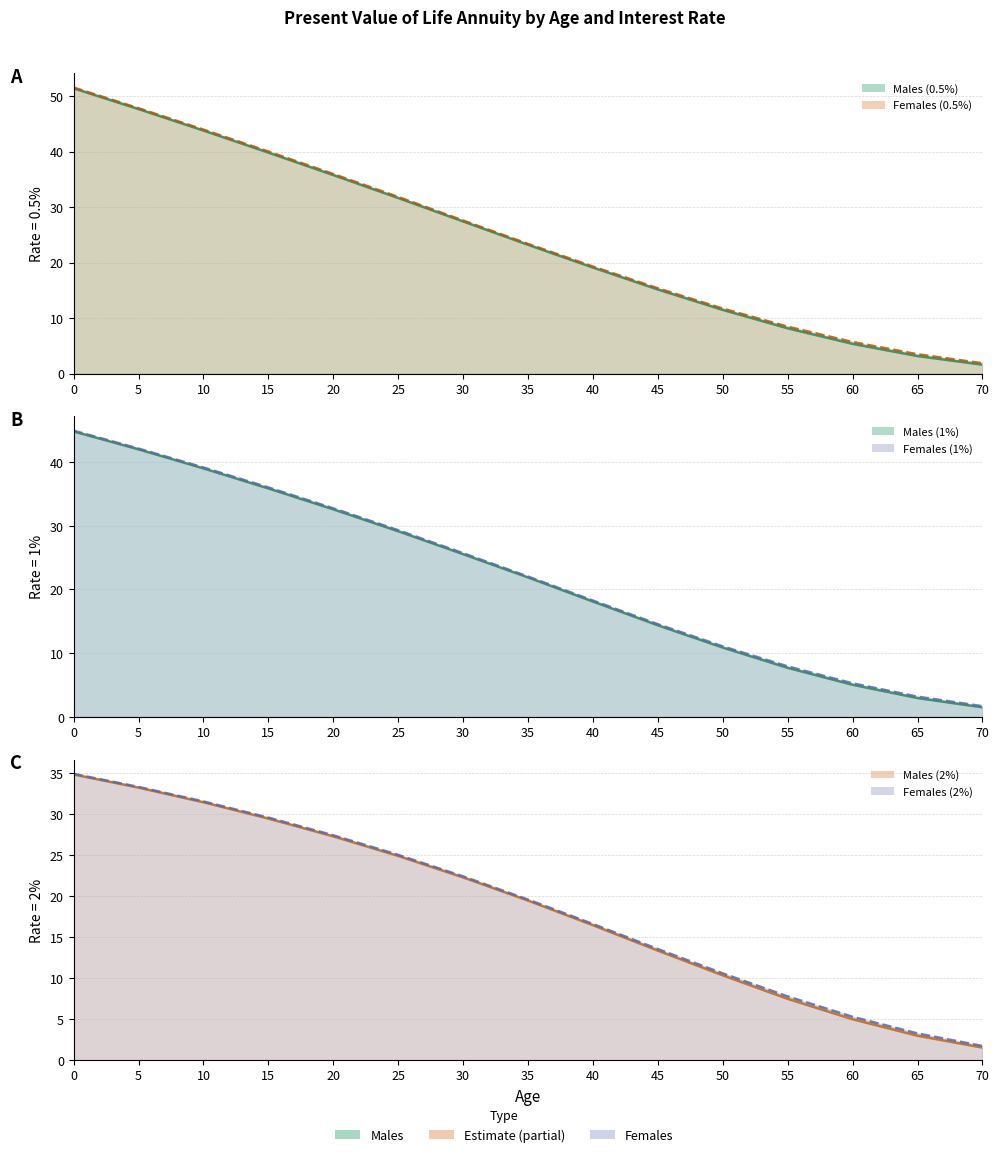

What is the smallest value displayed?

1.5